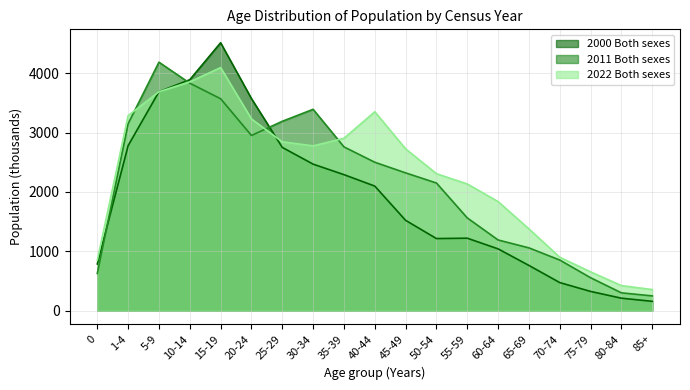

The 2000 Both sexes series shows 210 at 80-84. True or false?

True